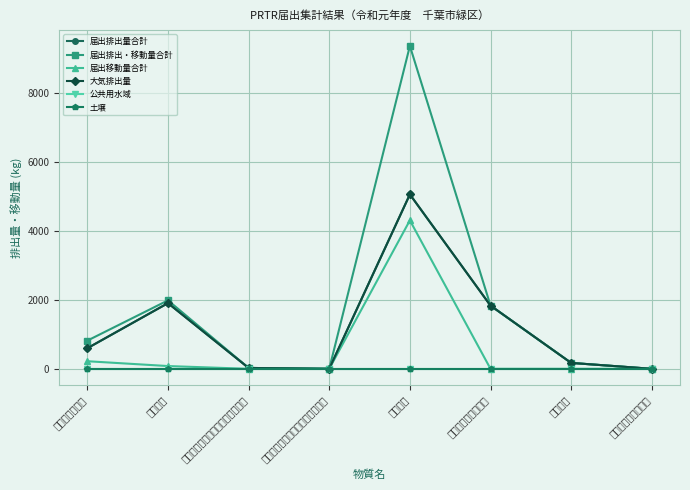

Reading left to right, what are all the values shown in this chart?

届出排出量合計: エチルベンゼン=596.4	キシレン=1902.6	１，２，４－トリメチルベンゼン=25.3	１，３，５－トリメチルベンゼン=0.9	トルエン=5052.1	ノルマル－ヘキサン=1831.0	ベンゼン=171.2	メタクリル酸メチル=0.0
届出排出・移動量合計: エチルベンゼン=816.4	キシレン=1982.6	１，２，４－トリメチルベンゼン=25.3	１，３，５－トリメチルベンゼン=0.9	トルエン=9352.1	ノルマル－ヘキサン=1831.0	ベンゼン=171.2	メタクリル酸メチル=0.0
届出移動量合計: エチルベンゼン=220.0	キシレン=80.0	１，２，４－トリメチルベンゼン=0.0	１，３，５－トリメチルベンゼン=0.0	トルエン=4300.0	ノルマル－ヘキサン=0.0	ベンゼン=0.0	メタクリル酸メチル=0.0
大気排出量: エチルベンゼン=596.4	キシレン=1902.6	１，２，４－トリメチルベンゼン=25.3	１，３，５－トリメチルベンゼン=0.9	トルエン=5052.1	ノルマル－ヘキサン=1831.0	ベンゼン=171.2	メタクリル酸メチル=0.0
公共用水域: エチルベンゼン=0.0	キシレン=0.0	１，２，４－トリメチルベンゼン=0.0	１，３，５－トリメチルベンゼン=0.0	トルエン=0.0	ノルマル－ヘキサン=0.0	ベンゼン=0.0	メタクリル酸メチル=0.0
土壌: エチルベンゼン=0.0	キシレン=0.0	１，２，４－トリメチルベンゼン=0.0	１，３，５－トリメチルベンゼン=0.0	トルエン=0.0	ノルマル－ヘキサン=0.0	ベンゼン=0.0	メタクリル酸メチル=0.0